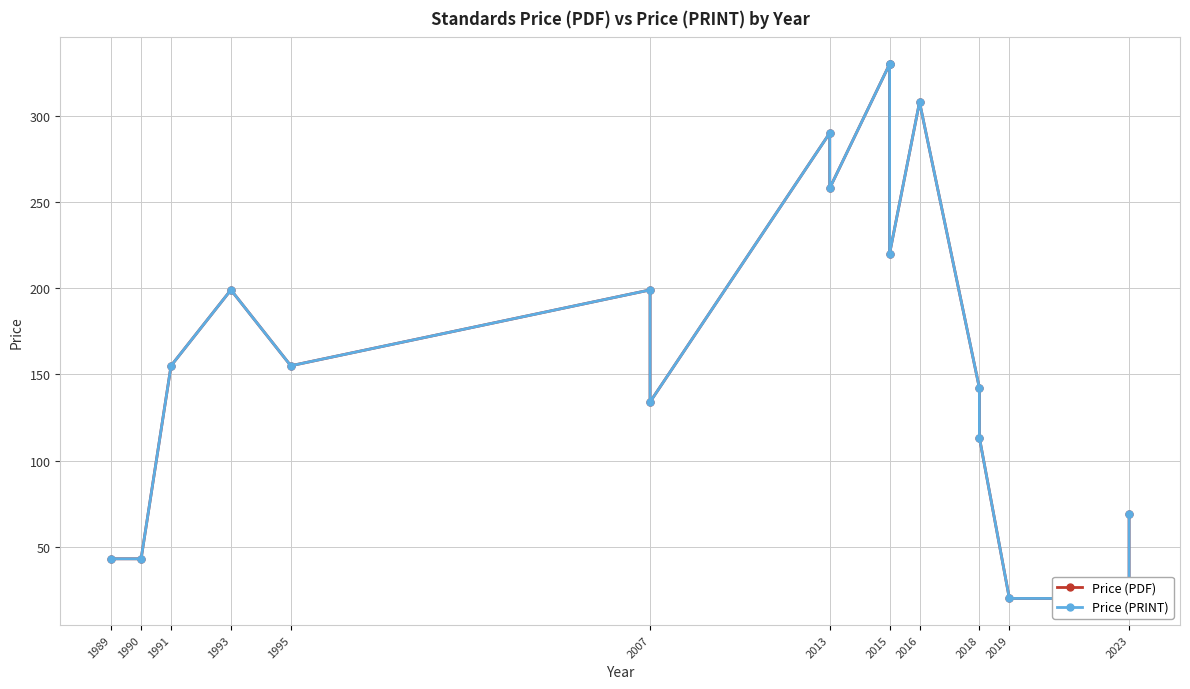

Which series changed the most between 2013 and 2015?

Price (PDF)